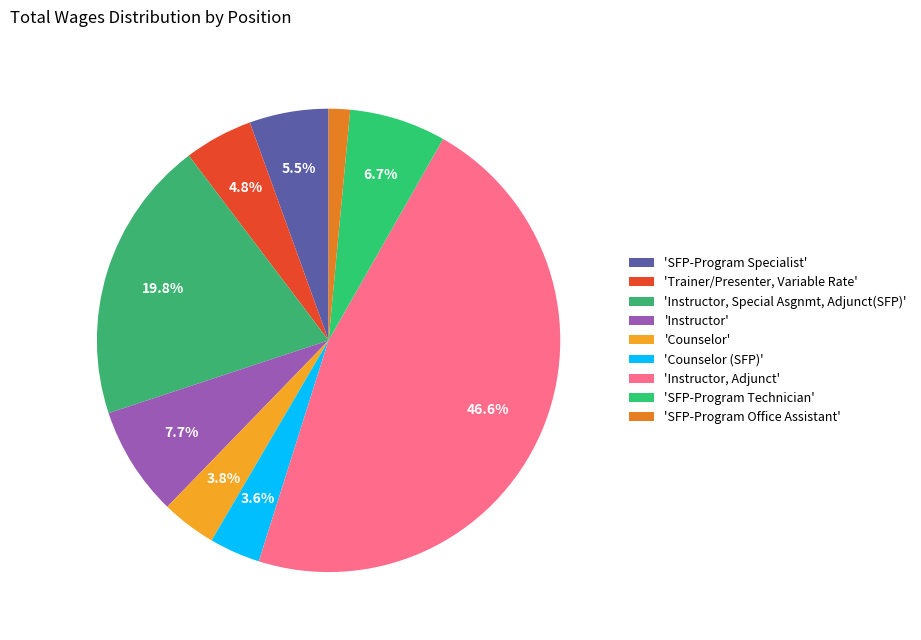

How many slices are in this pie chart?

9